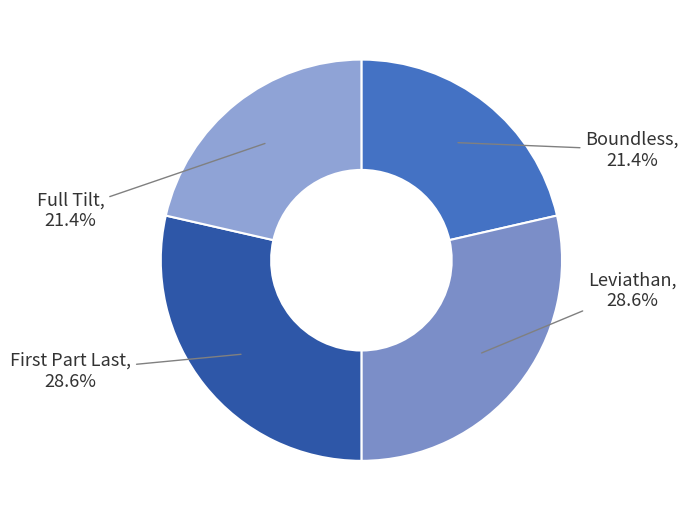

How many segments does this pie chart have?

4